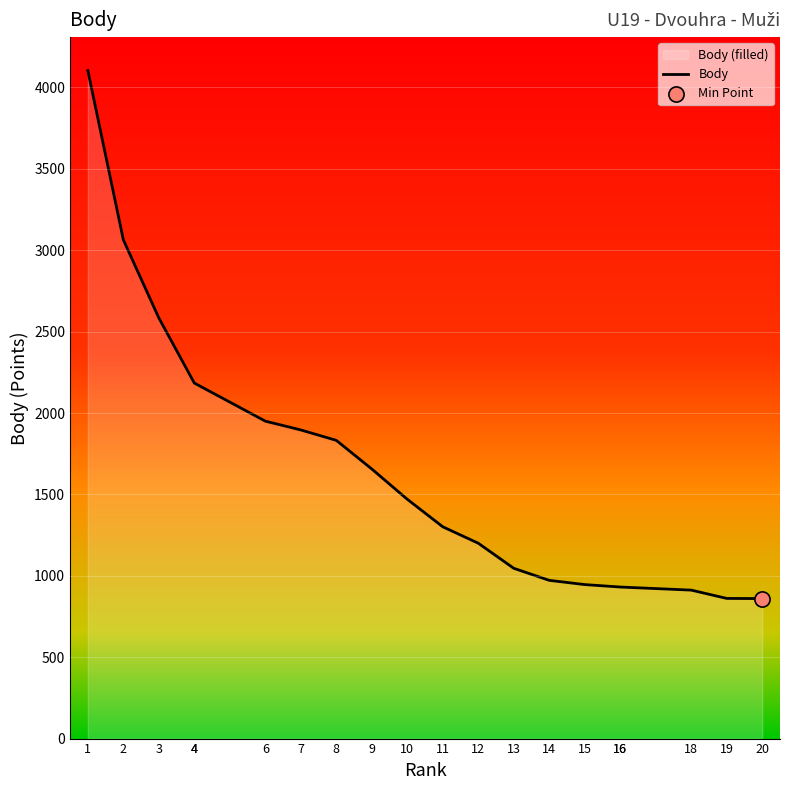

Approximately how many times larger is the value at 19 compared to 4?

0.4